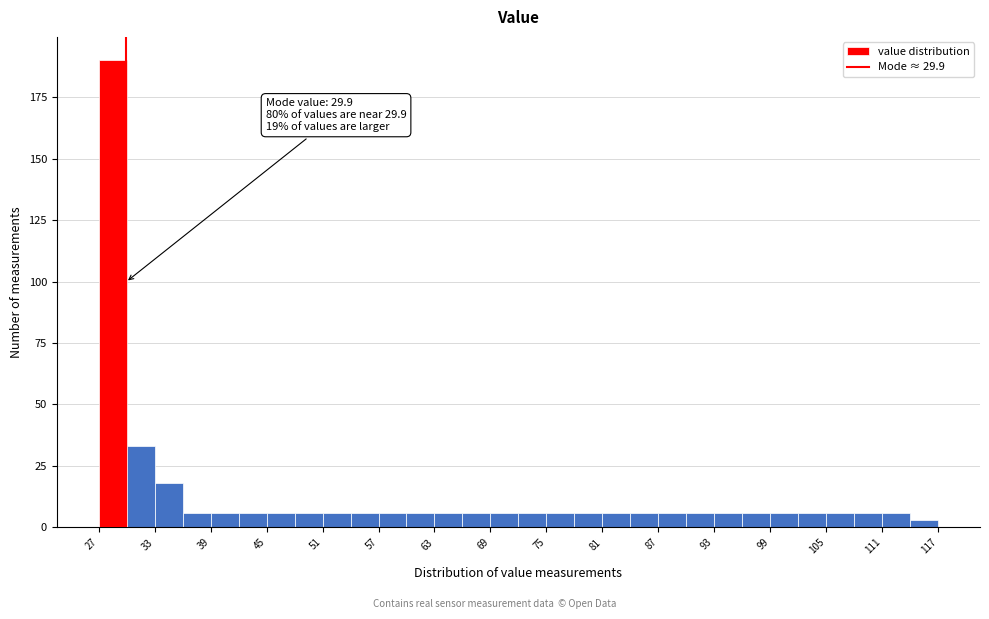

Around what value on the x-axis is the tallest bar? Give the approximate position of its centre, as read against the axis.

29